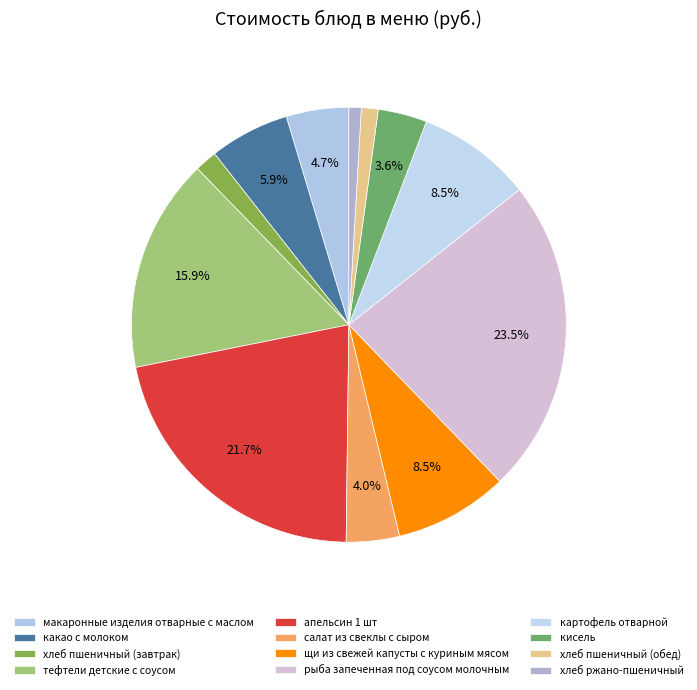

How many segments does this pie chart have?

12